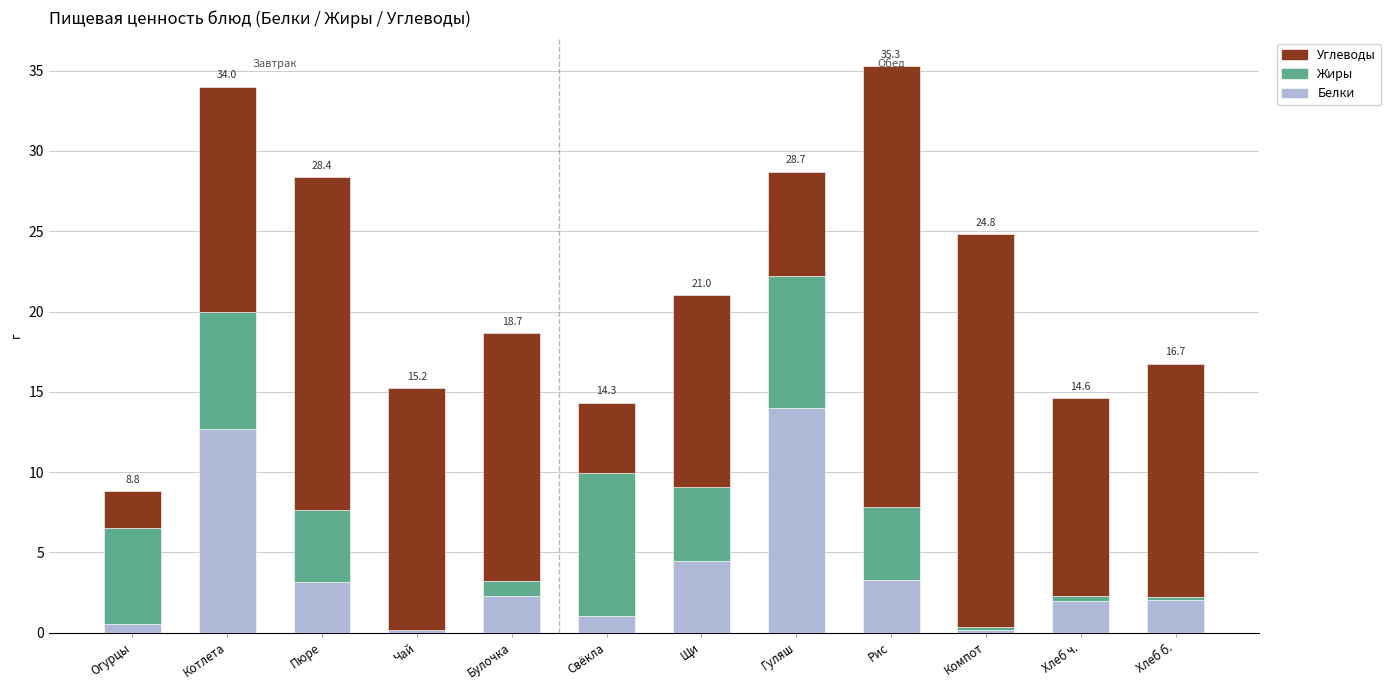

What are all the series names shown in the legend?

Углеводы, Жиры, Белки